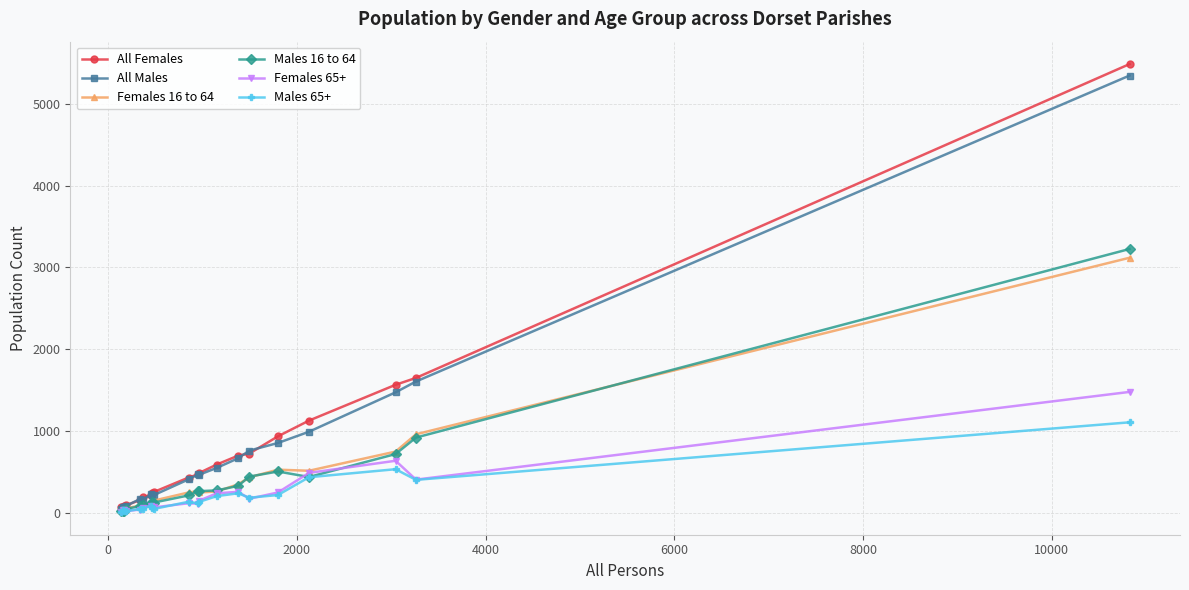

Which series has the widest spread of values?

All Females